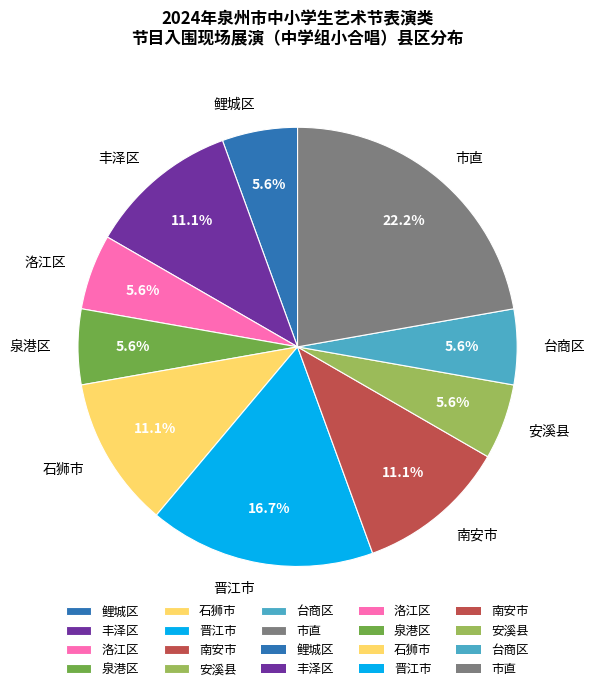

How many segments does this pie chart have?

10